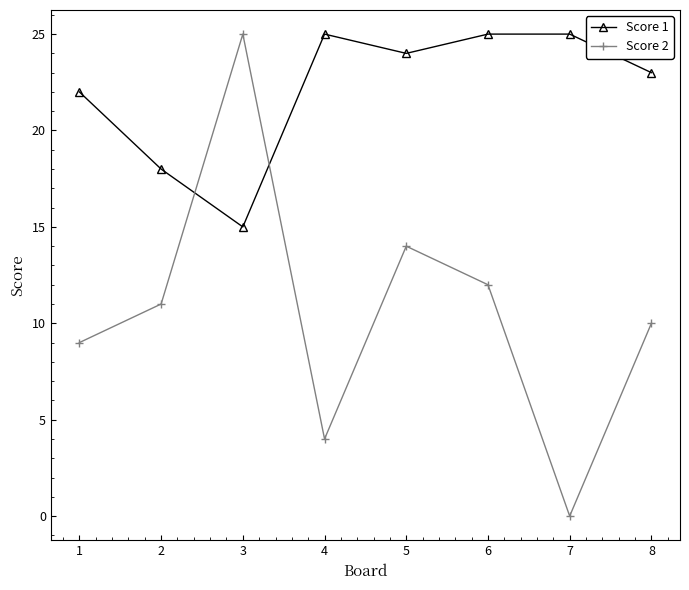

What is the total value across all series at 7?

25